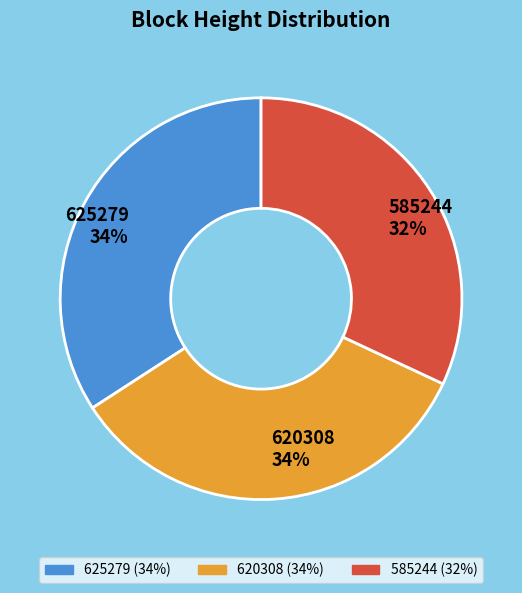

Is it true that 620308 is 34% of the pie?

True